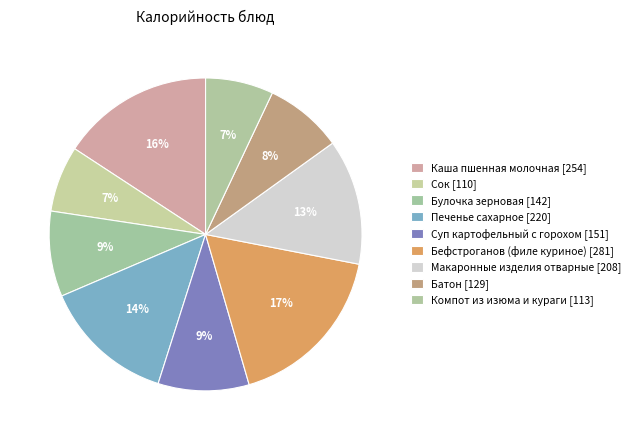

How many slices are in this pie chart?

9